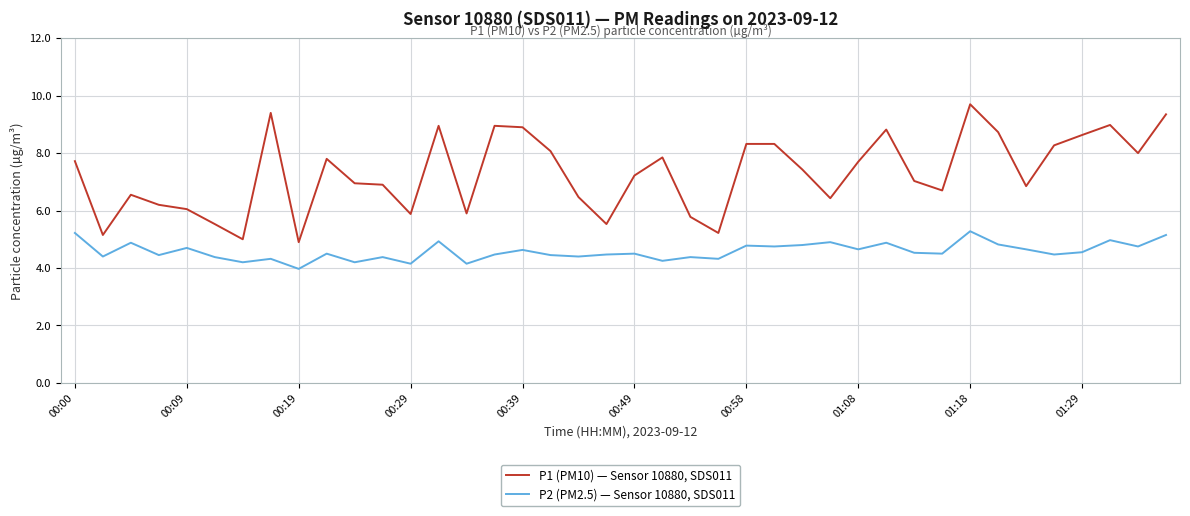

Which series has the largest range (max minus min)?

P1 (PM10) — Sensor 10880, SDS011